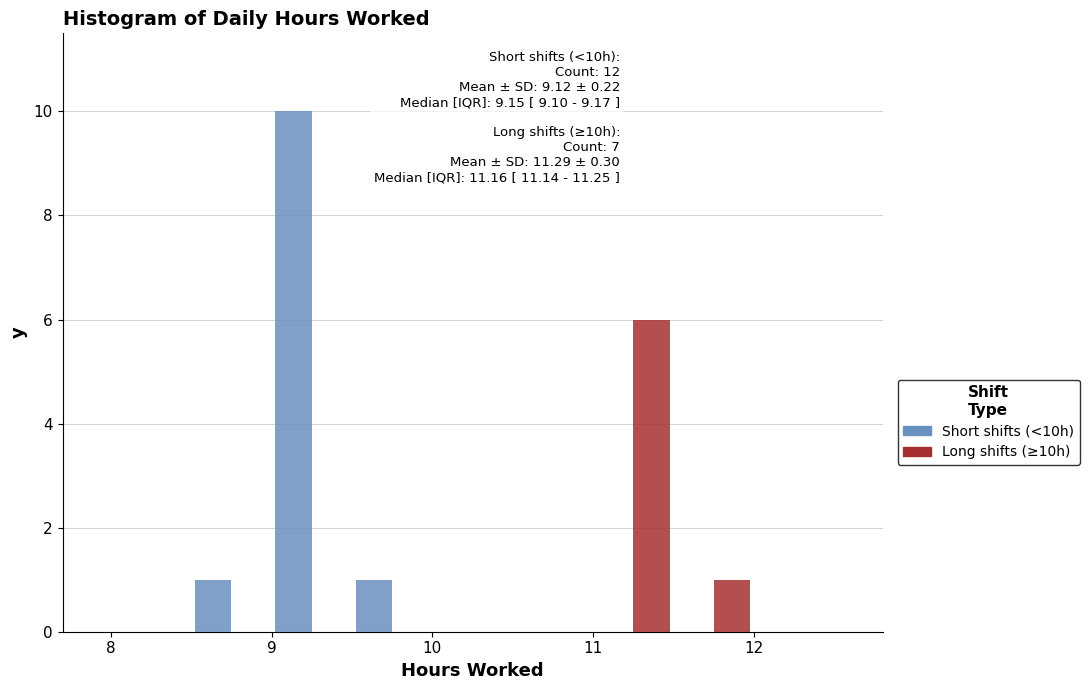

In the Long shifts (≥10h) series, which range on the x-axis has the tallest bar?

11.0 to 11.5